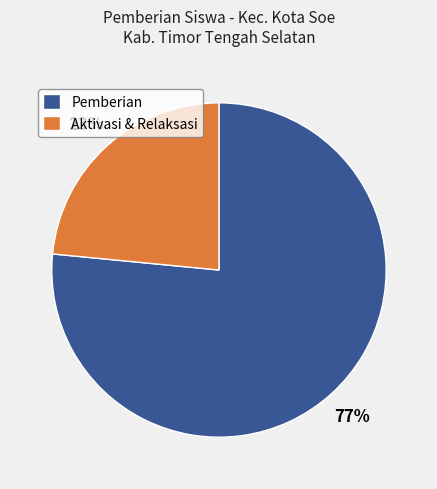

Which category has the smallest portion of the pie?

Aktivasi & Relaksasi